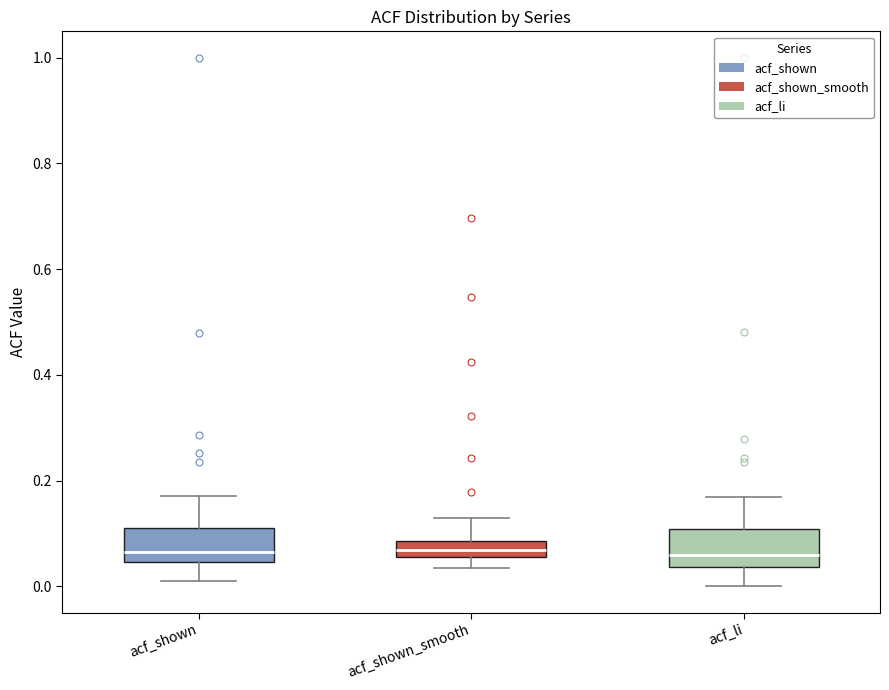

Reading left to right, read every box against the y-axis: the position of its median line, the range the box covers, and the ends of its whiskers. The values are not printed on the chart, so give them approximately, as read against the axis.

acf_shown: median 0.06, box 0.04 to 0.10, whiskers 0.02 to 0.18
acf_shown_smooth: median 0.06 (inside the box), box 0.06 to 0.08, whiskers 0.04 to 0.12
acf_li: median 0.06, box 0.04 to 0.10, whiskers 0.00 to 0.16